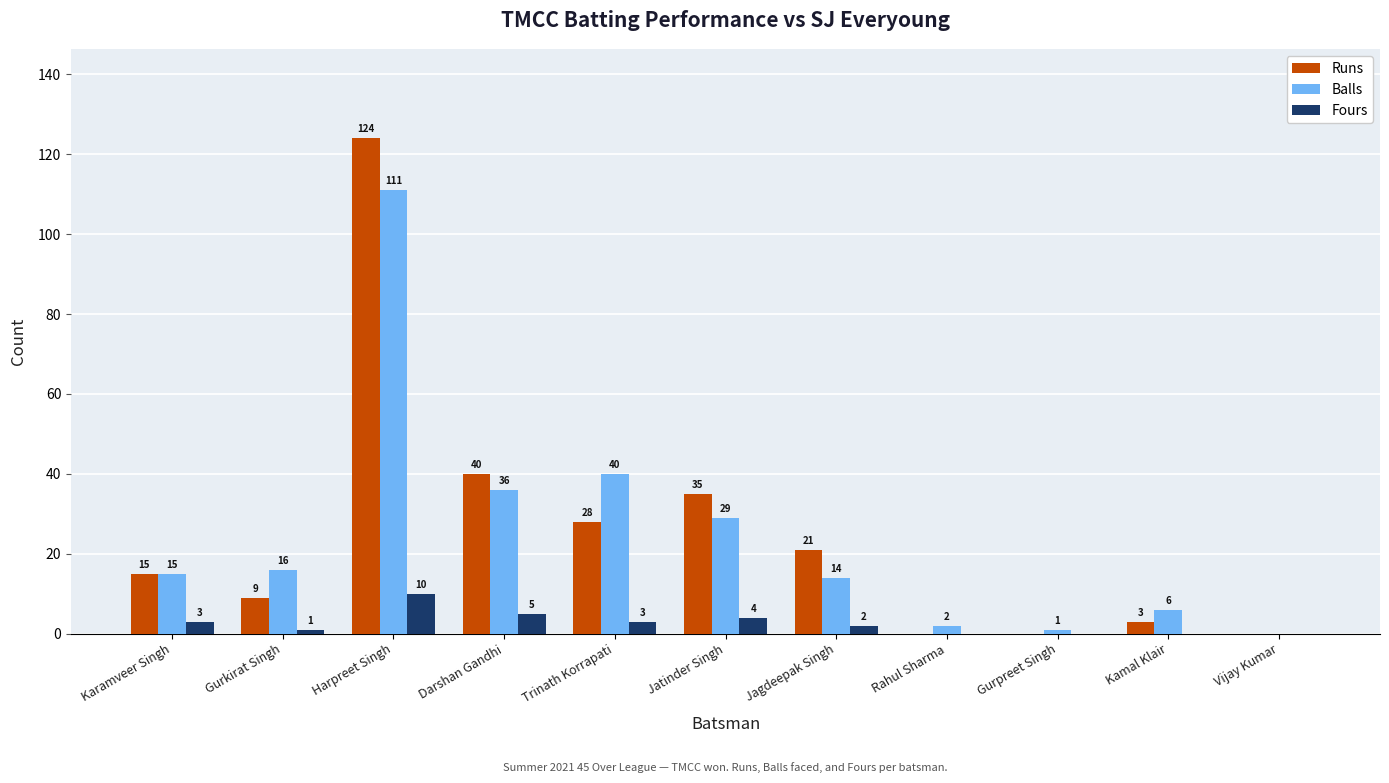

Where is Balls nearest to the value 55?

Trinath Korrapati